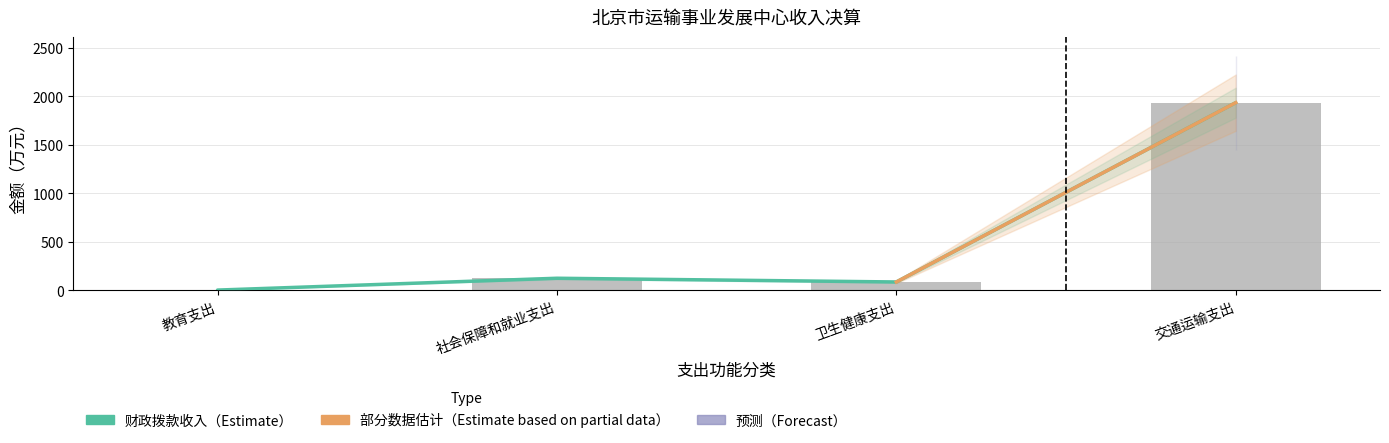

What position from the right is 教育支出?

4